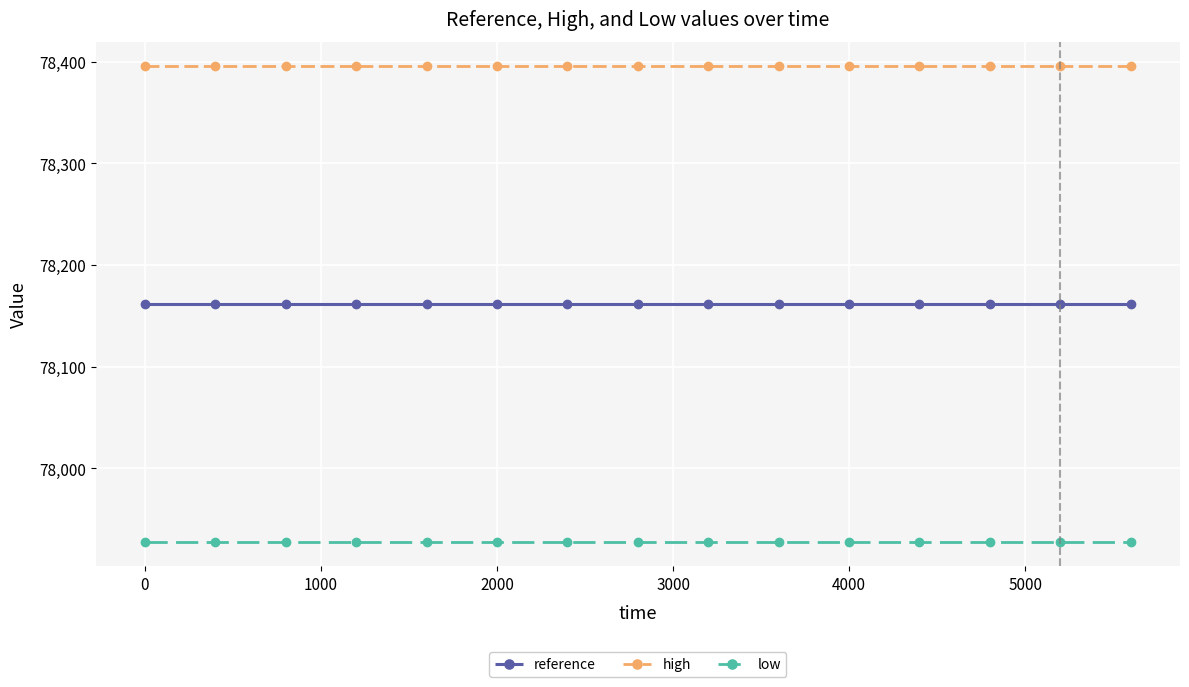

Reading right to left, transcribe all the data shown in this chart.

reference: 78161.6	78161.6	78161.6	78161.6	78161.6	78161.6	78161.6	78161.6	78161.6	78161.6	78161.6	78161.6	78161.6	78161.6	78161.6
high: 78396.1	78396.1	78396.1	78396.1	78396.1	78396.1	78396.1	78396.1	78396.1	78396.1	78396.1	78396.1	78396.1	78396.1	78396.1
low: 77927.1	77927.1	77927.1	77927.1	77927.1	77927.1	77927.1	77927.1	77927.1	77927.1	77927.1	77927.1	77927.1	77927.1	77927.1